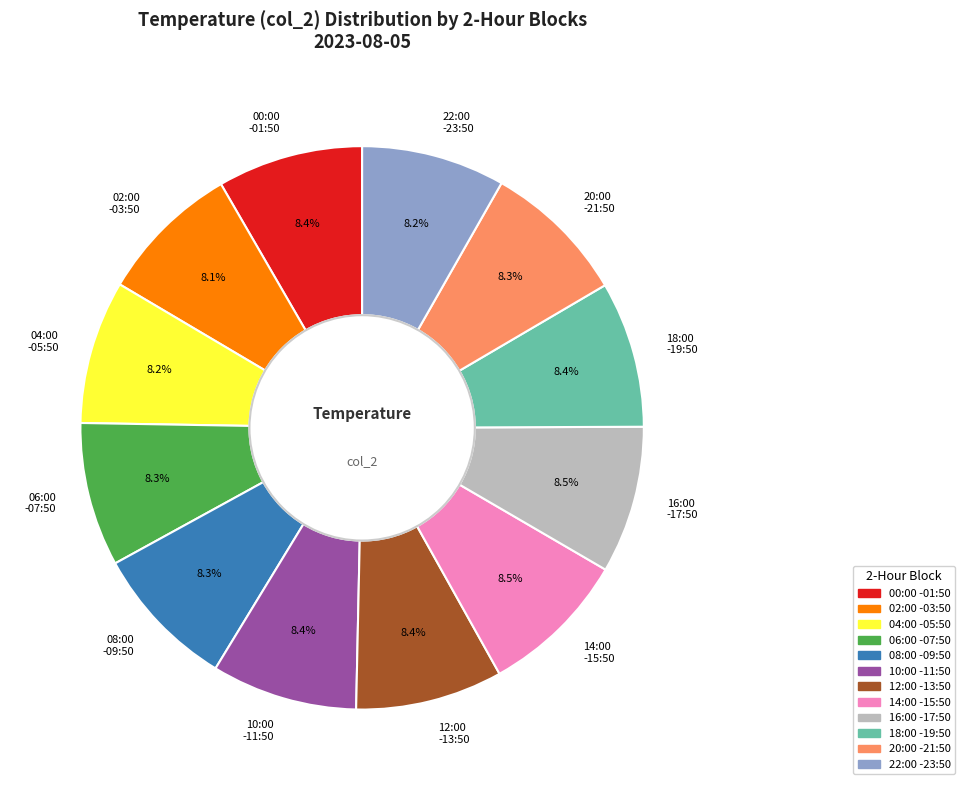

Is there a majority slice in this chart?

No